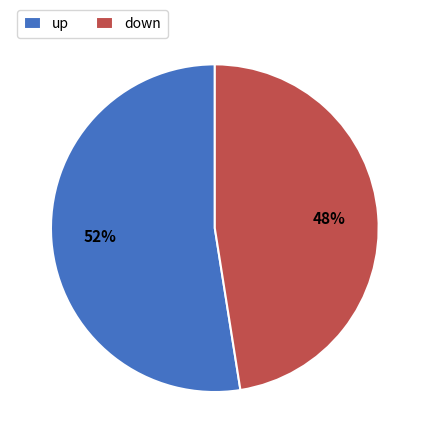

True or false: down accounts for 56% of the total.

False